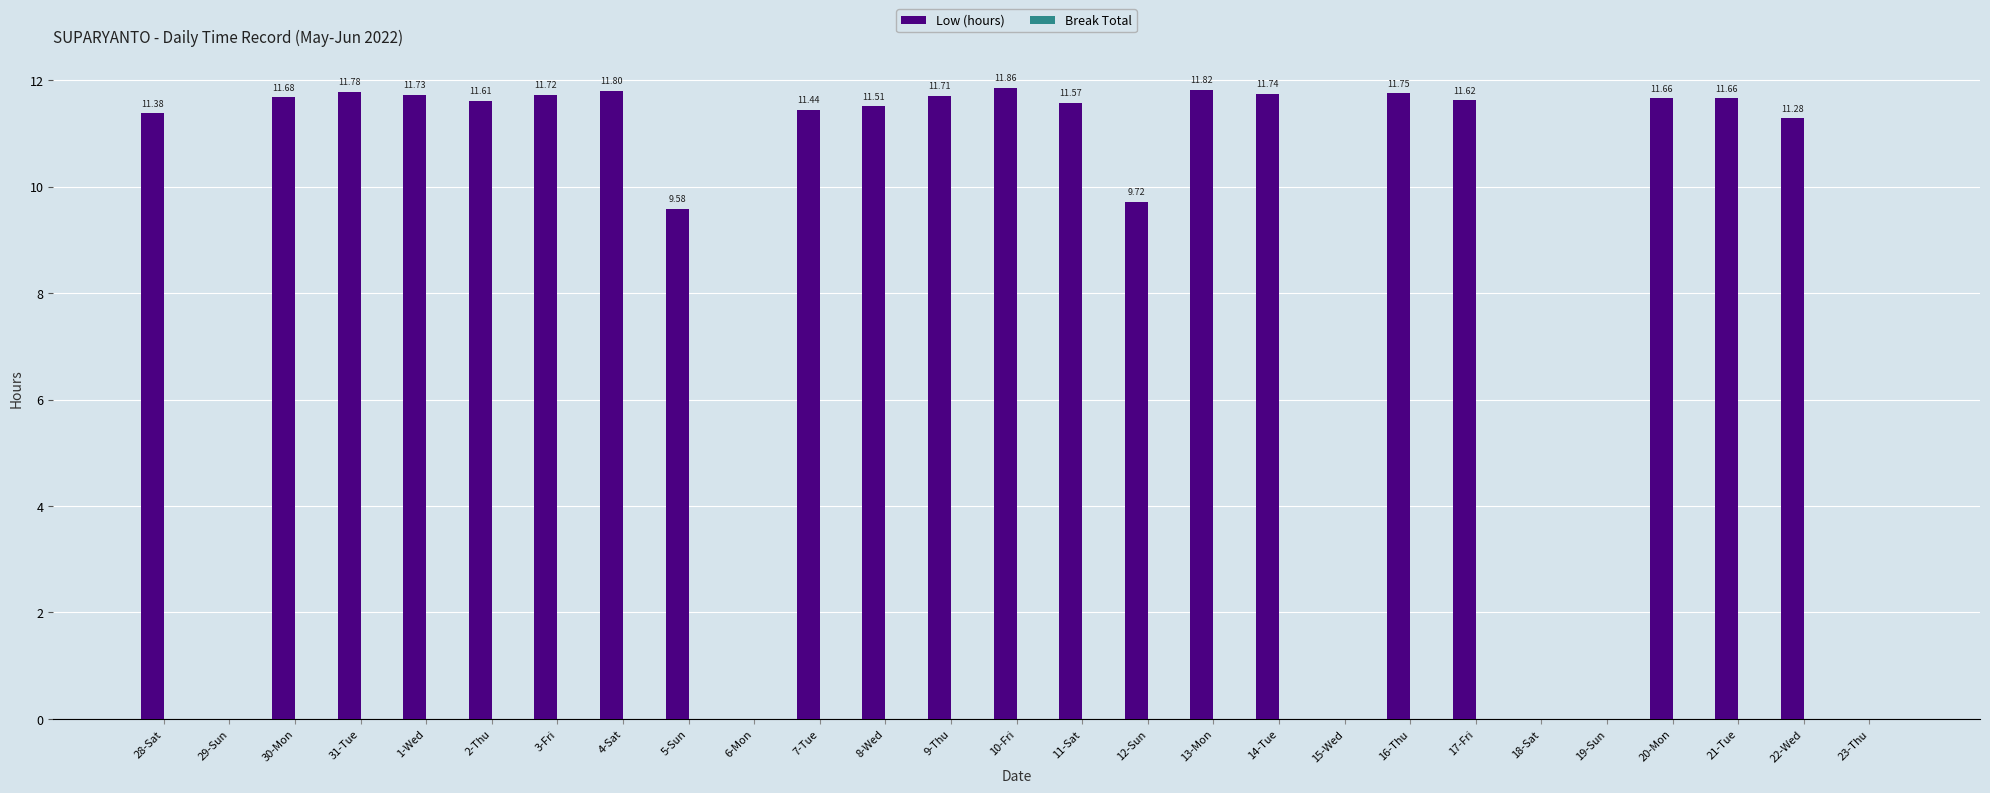

Which label corresponds to the largest value in the chart?

10-Fri